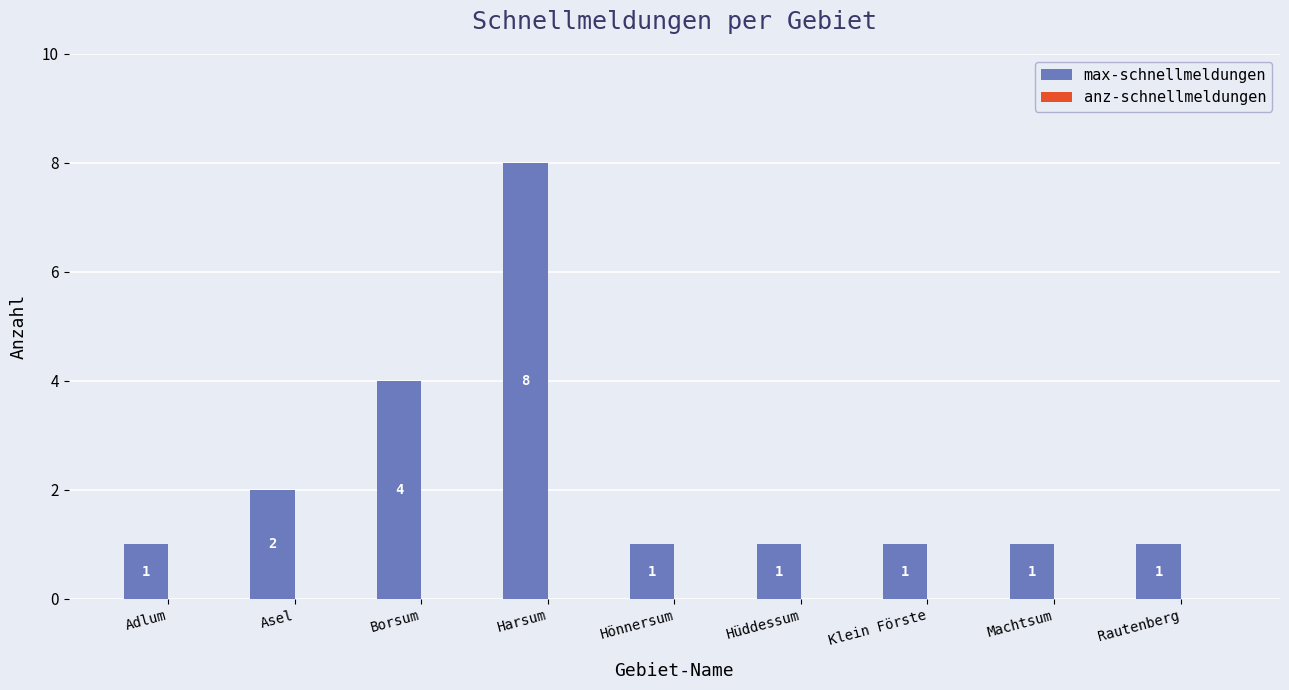

What is the approximate value at Borsum?

4